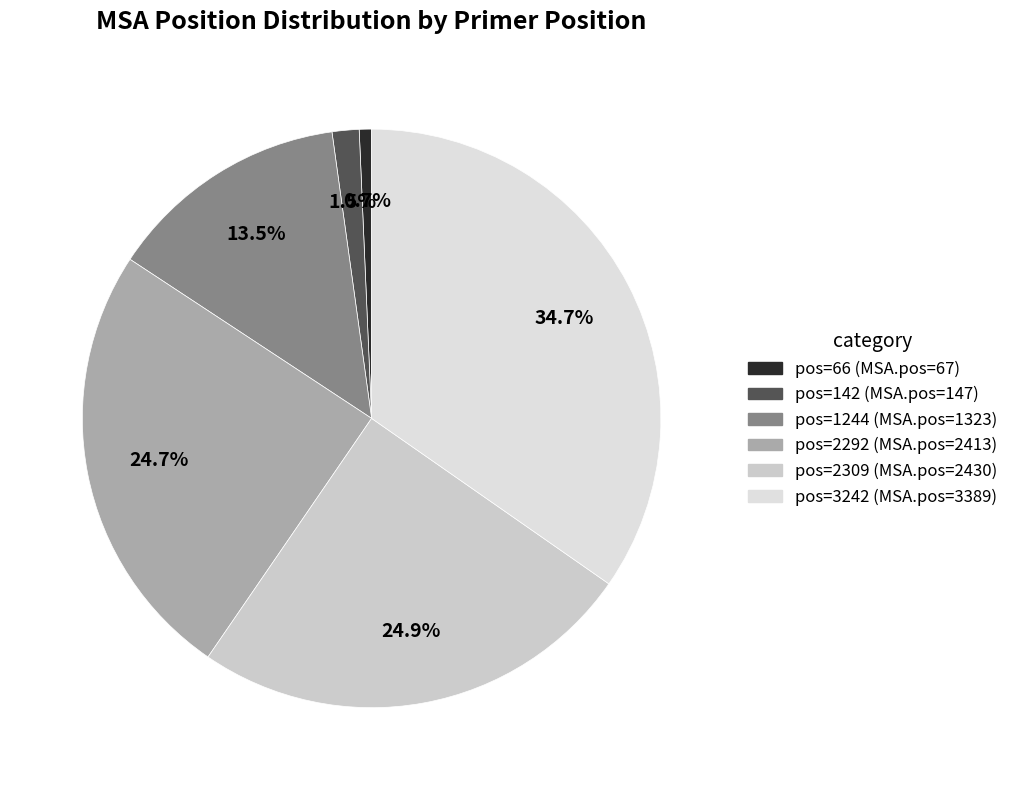

What is the largest slice in the pie chart?

pos=3242 (MSA.pos=3389)